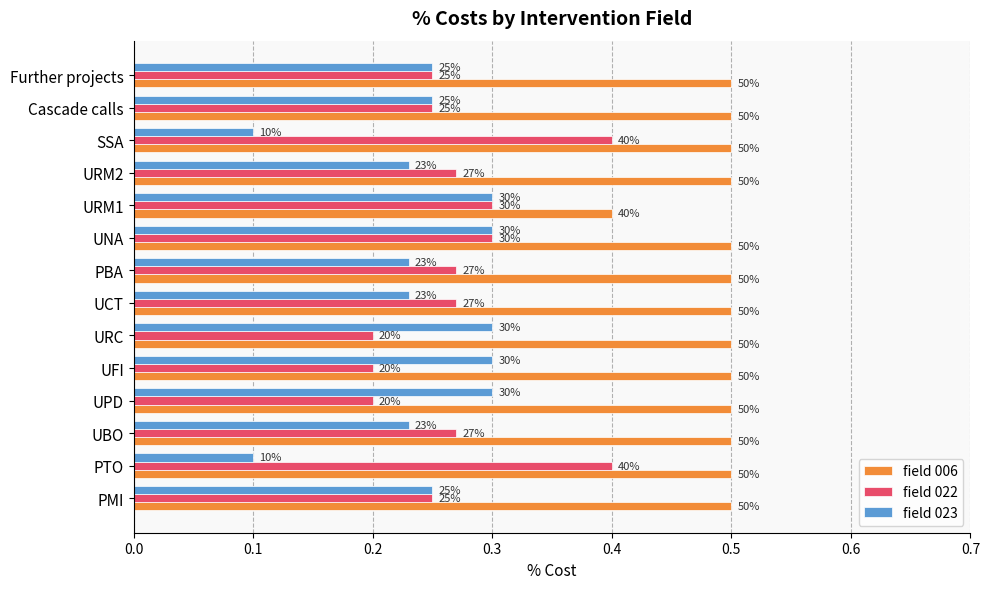

List the series in order of their peak value, highest first.

field 006, field 022, field 023